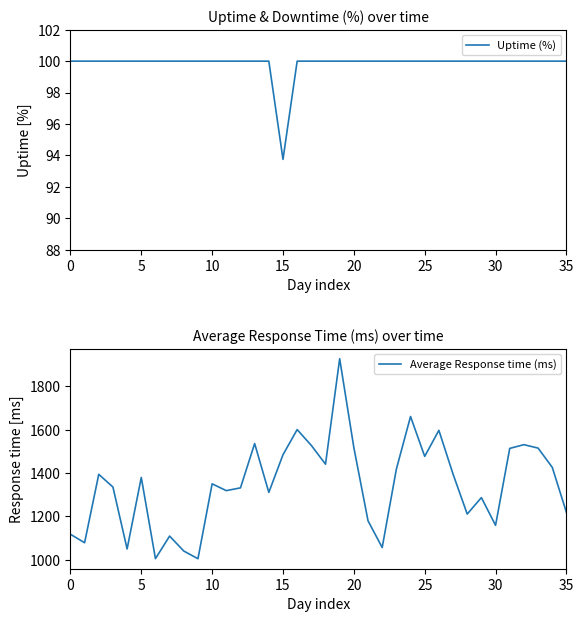

What is the maximum value for Uptime (%)?

100.0